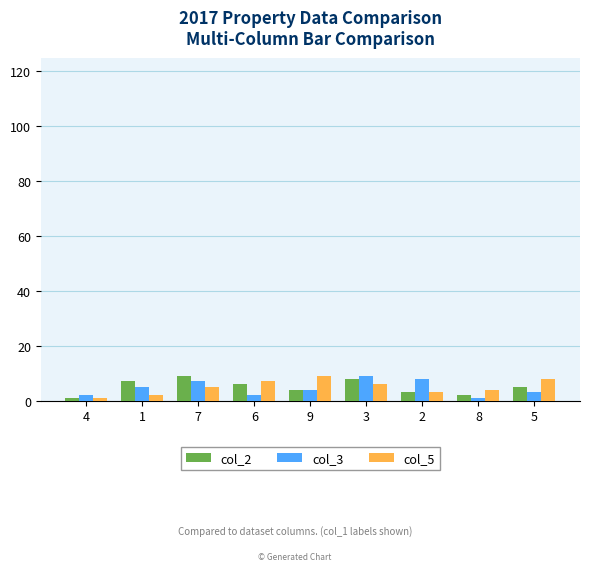

How many categories are shown in the chart?

9